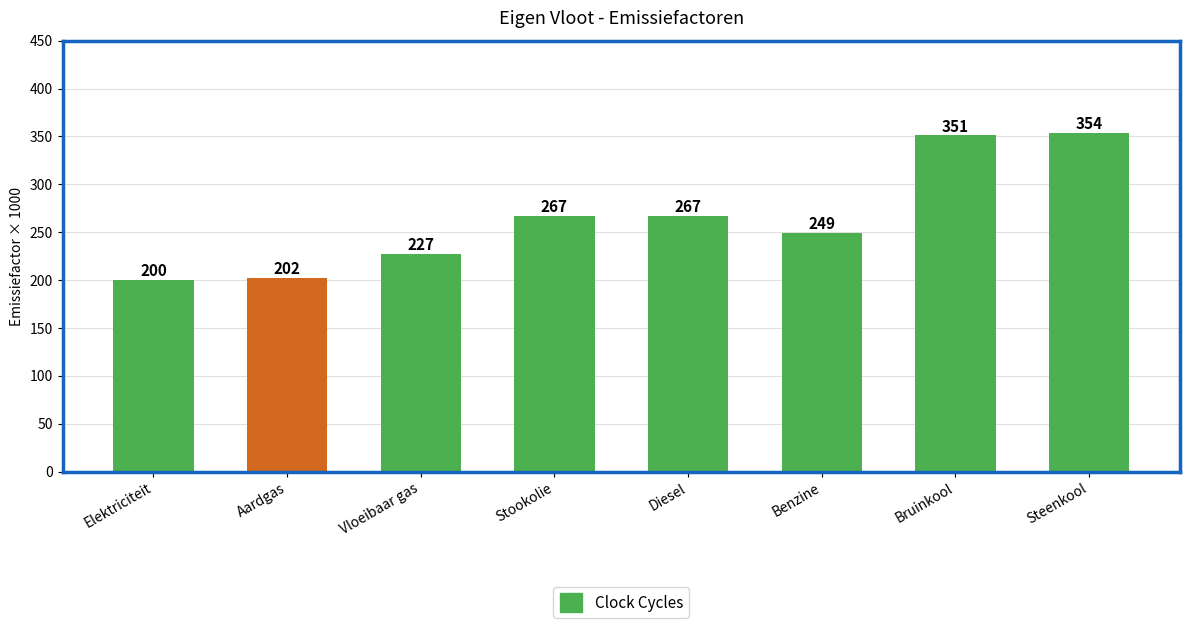

What is the sum of the values at Steenkool and Elektriciteit?

554